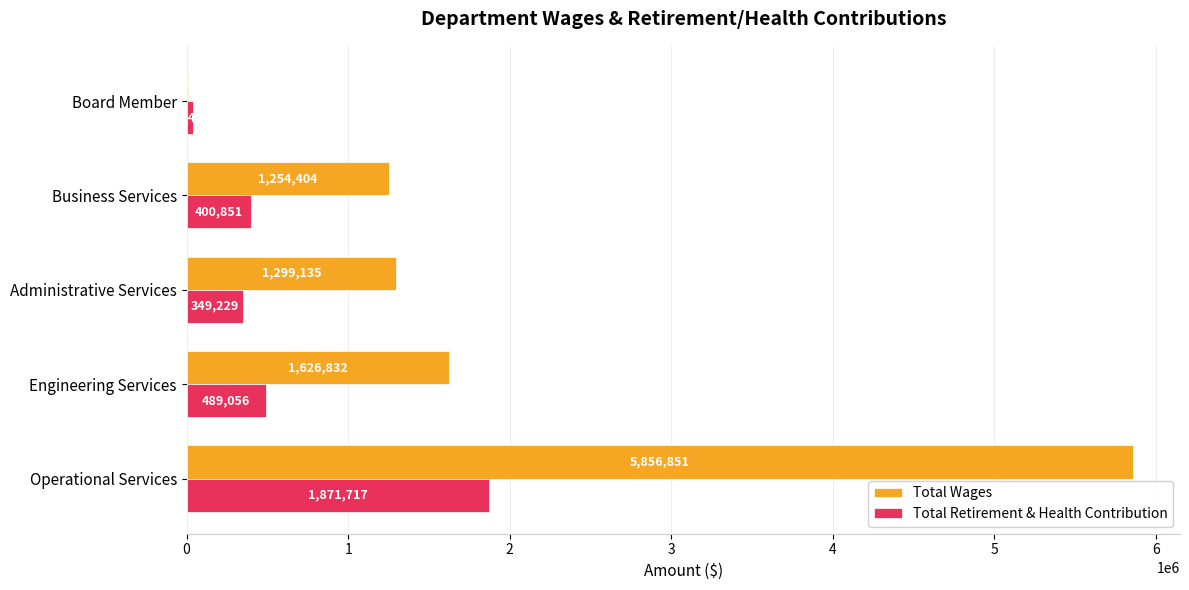

What is the sum of the Total Wages values at Engineering Services and Board Member?

1635456